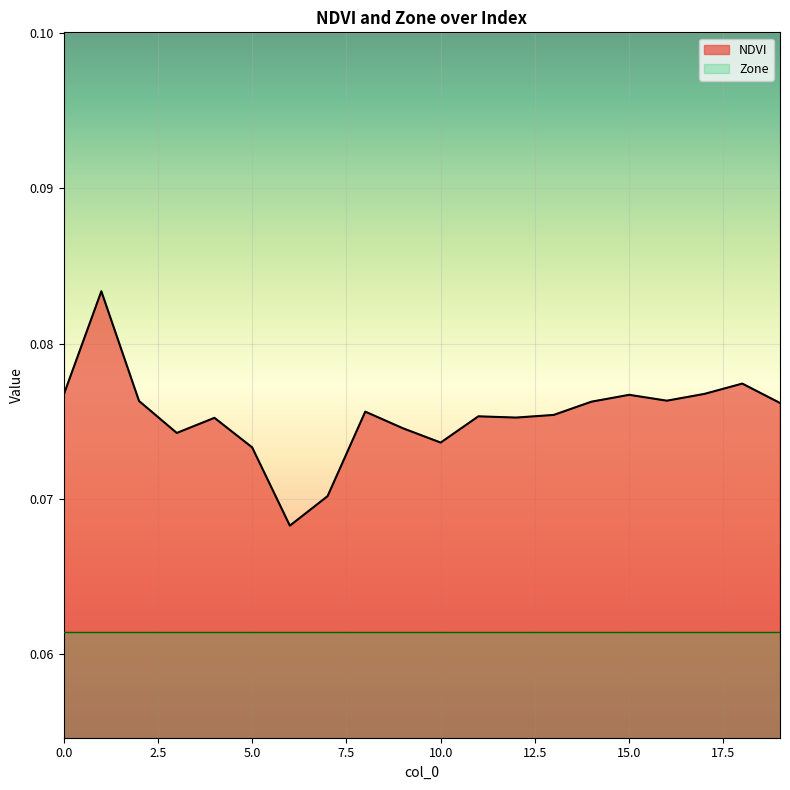

Which label corresponds to the largest value in the chart?

1